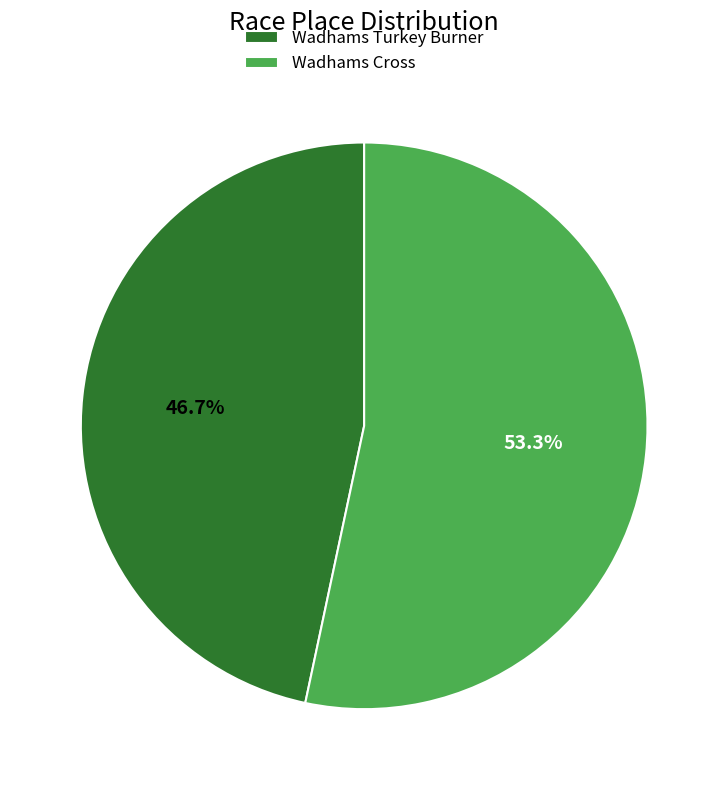

Rank the categories by value from lowest to highest.

Wadhams Turkey Burner, Wadhams Cross